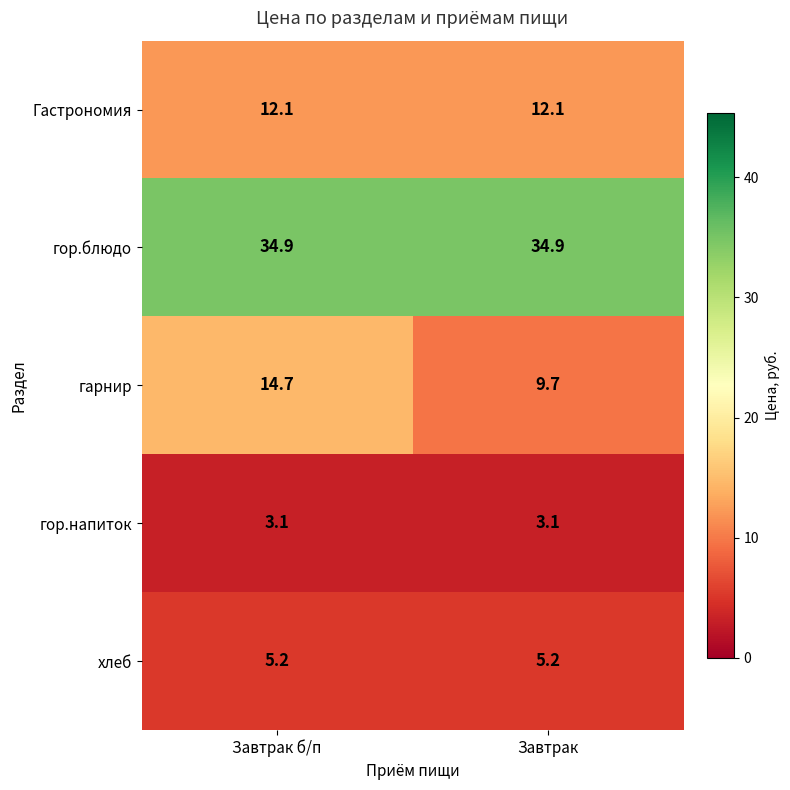

What is the difference between the highest and lowest values at Завтрак б/п?

31.8